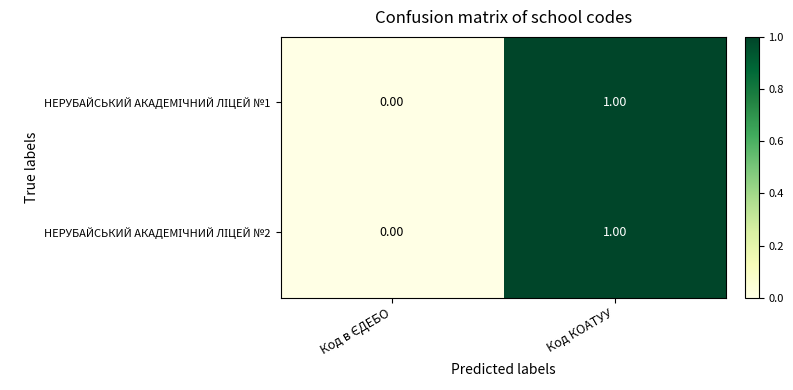

At which category is the sum across all series the highest?

Код КОАТУУ